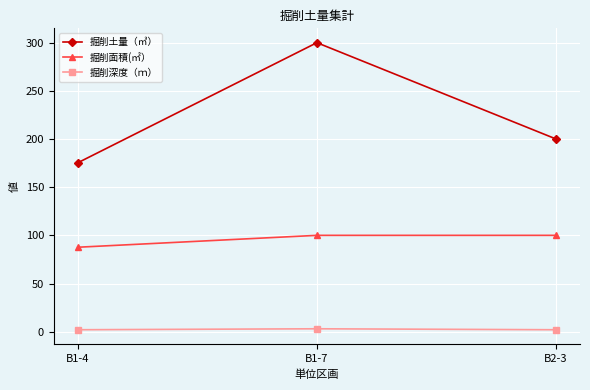

True or false: 掘削深度（ｍ） has a value of 3.0 at B1-7.

True